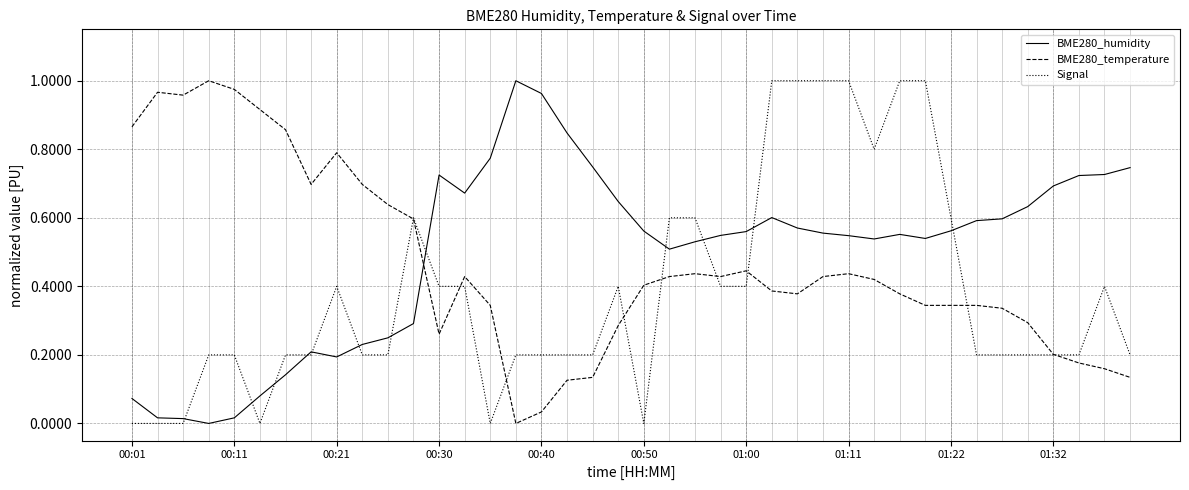

Rank the series by their average value, from highest to lowest.

BME280_humidity, BME280_temperature, Signal